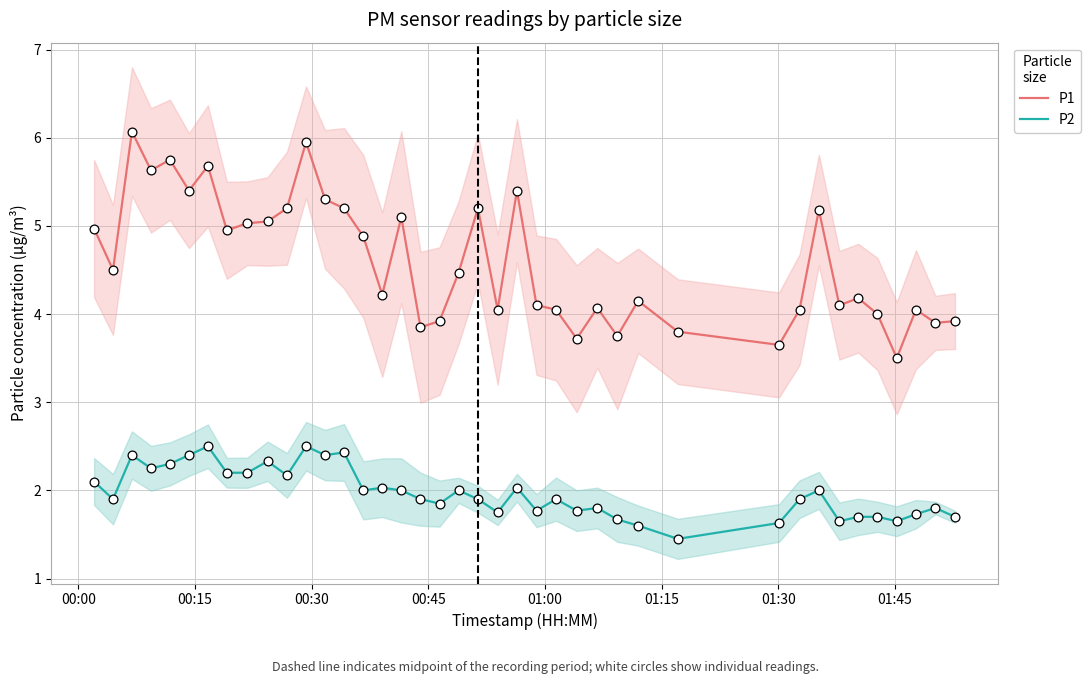

What are all the series names shown in the legend?

P1, P2